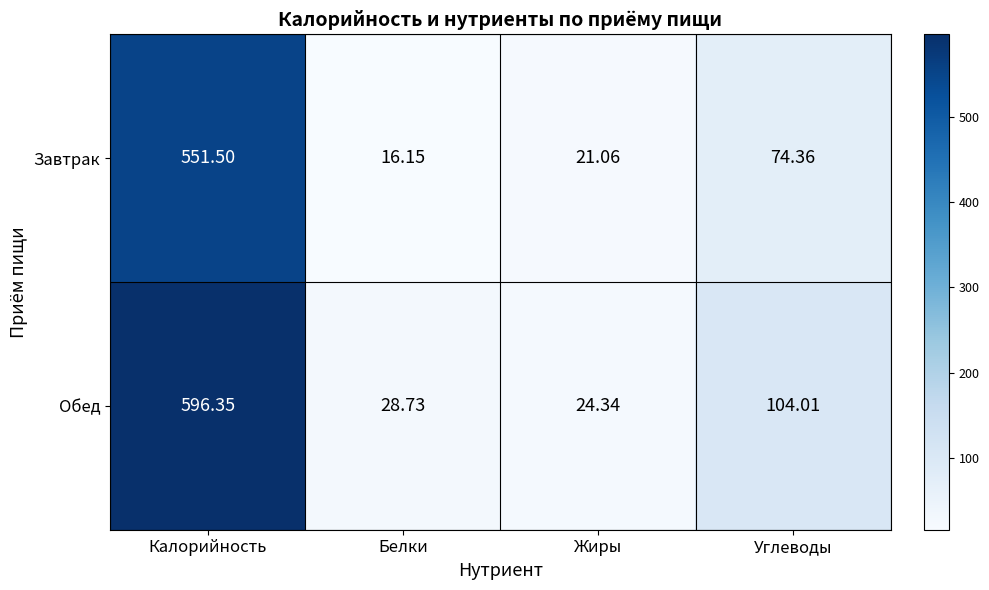

Between Белки and Жиры, which series saw the biggest shift?

Завтрак